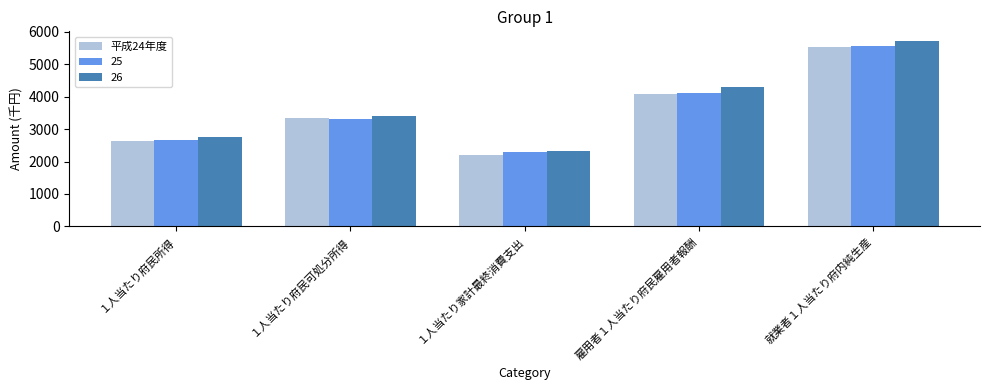

List the labels in order of 26 value, smallest first.

１人当たり家計最終消費支出, １人当たり府民所得, １人当たり府民可処分所得, 雇用者１人当たり府民雇用者報酬, 就業者１人当たり府内純生産